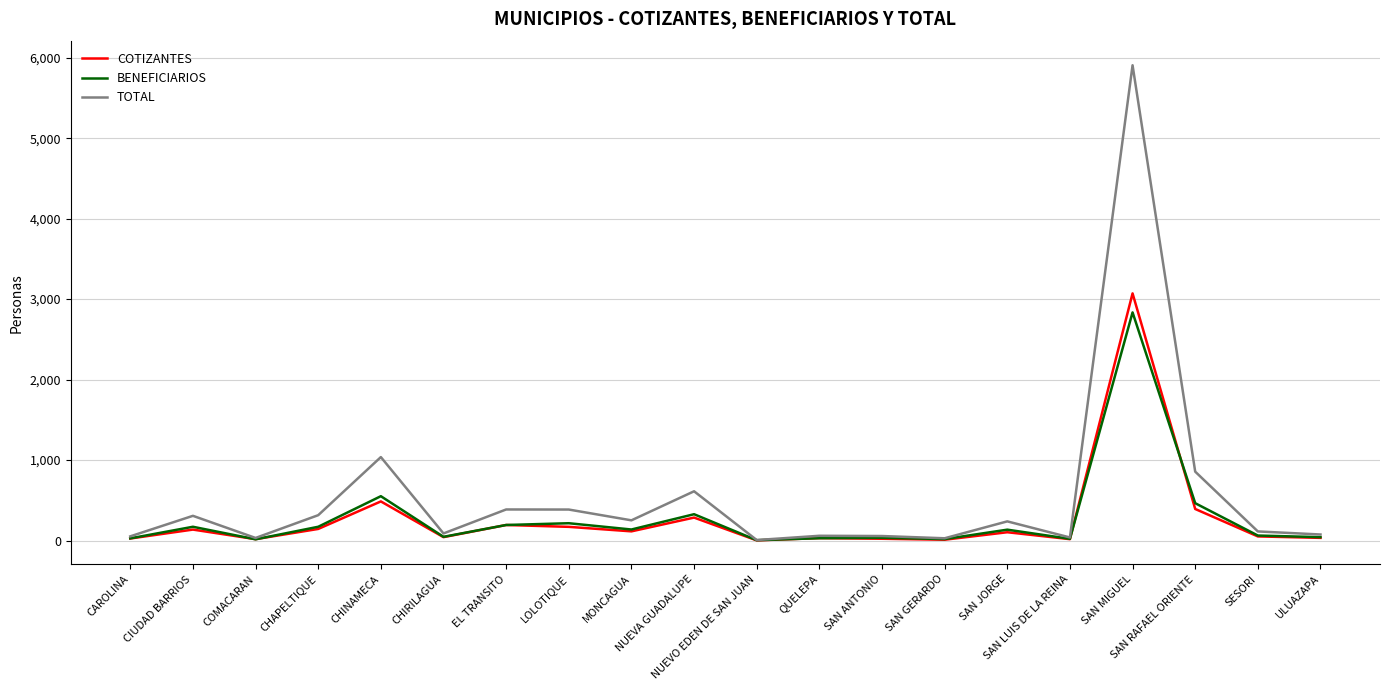

What is the approximate value of COTIZANTES at SESORI?

51